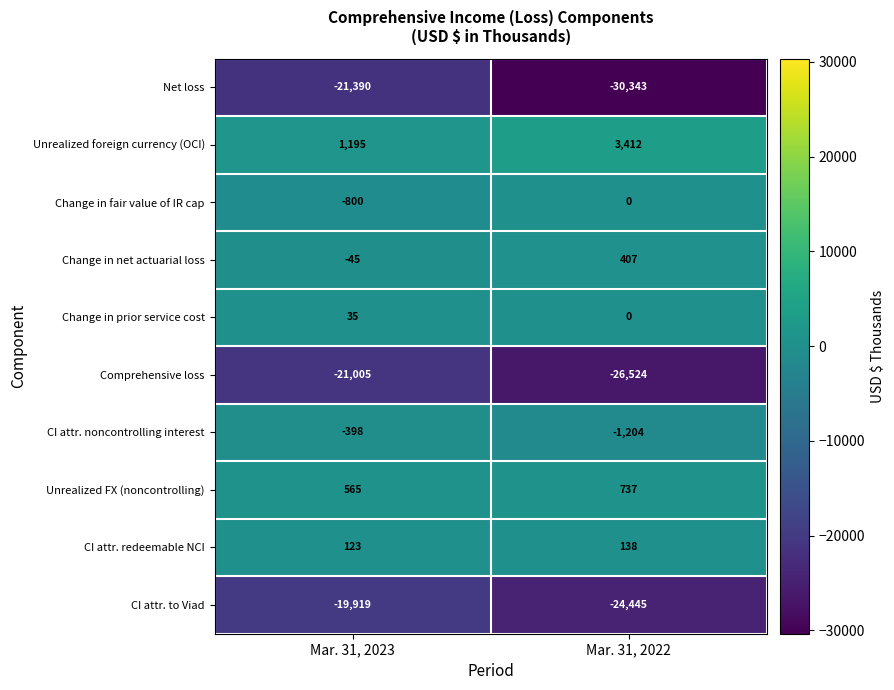

Reading left to right, transcribe all the data shown in this chart.

Net loss: -21390	-30343
Unrealized foreign currency (OCI): 1195	3412
Change in fair value of IR cap: -800	0
Change in net actuarial loss: -45	407
Change in prior service cost: 35	0
Comprehensive loss: -21005	-26524
CI attr. noncontrolling interest: -398	-1204
Unrealized FX (noncontrolling): 565	737
CI attr. redeemable NCI: 123	138
CI attr. to Viad: -19919	-24445